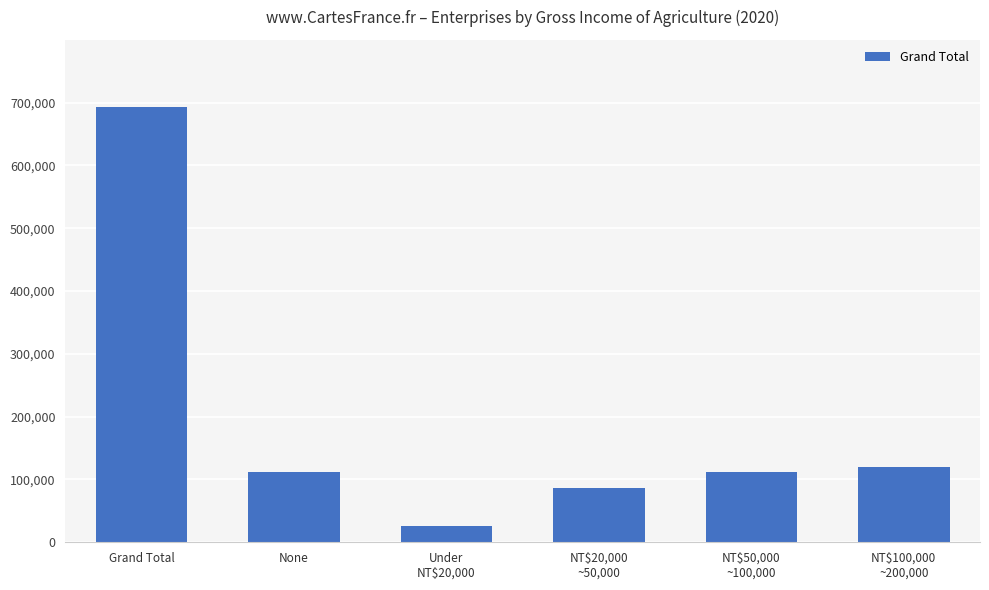

What is the change in value from NT$20,000
~50,000 to NT$100,000
~200,000?

+33442